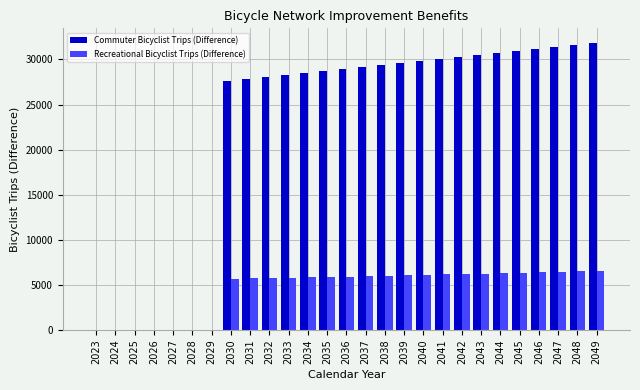

Which series has the widest spread of values?

Commuter Bicyclist Trips (Difference)